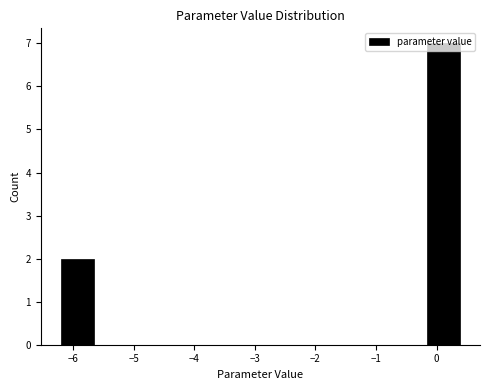

Reading left to right, transcribe this chart: for each bar, give the range it covers on the x-axis and its height. Neither the bar edges nor the heights are printed on the chart, so give them approximately, as read against the axes.

-6.2 to -5.7: 2
-5.7 to -5.1: 0
-5.1 to -4.6: 0
-4.6 to -4.0: 0
-4.0 to -3.5: 0
-3.5 to -2.9: 0
-2.9 to -2.4: 0
-2.4 to -1.8: 0
-1.8 to -1.3: 0
-1.3 to -0.7: 0
-0.7 to -0.2: 0
-0.2 to 0.4: 7